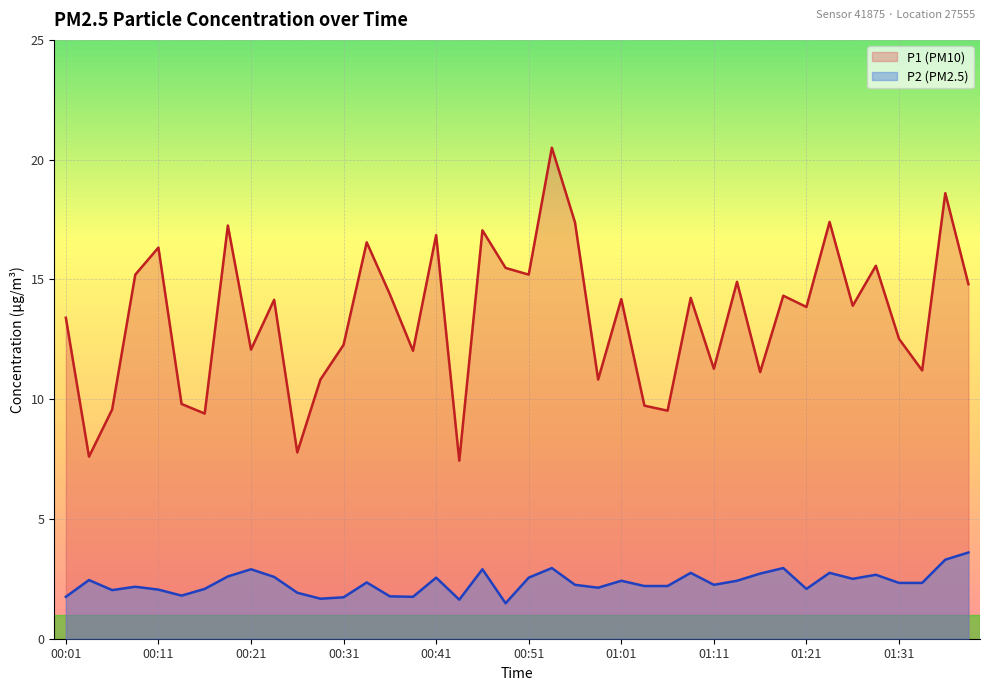

The value of P1 at 01:36 is 11.4. True or false?

False